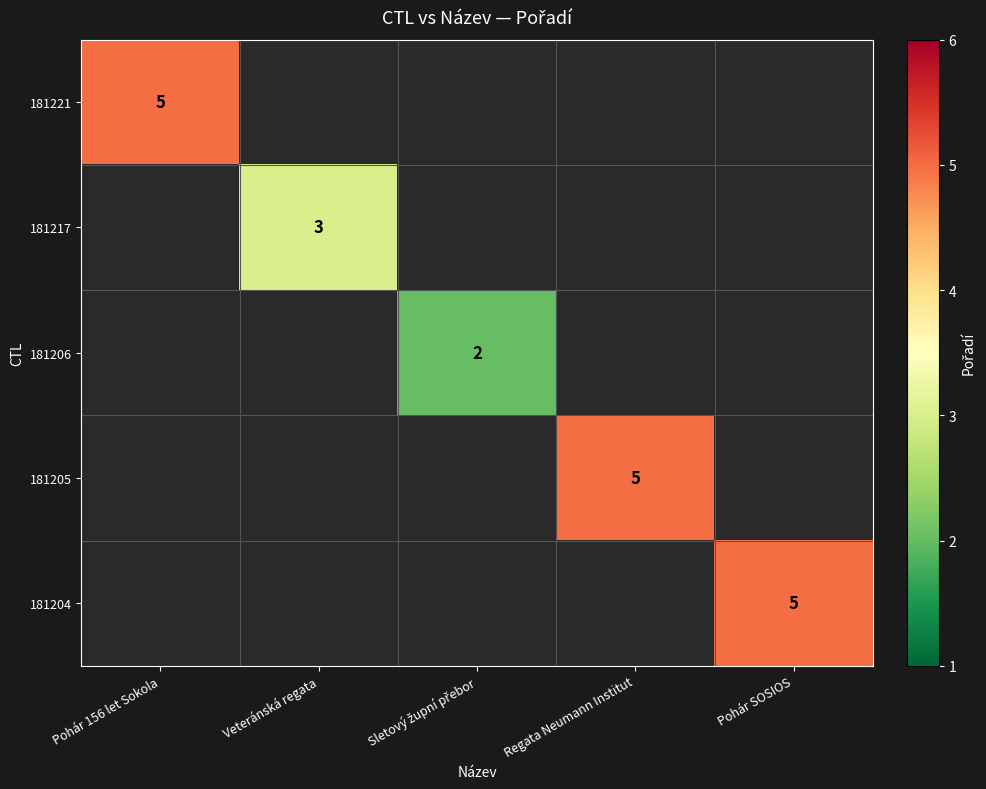

The value of 181204 at Pohár SOSIOS is 1.5. True or false?

False